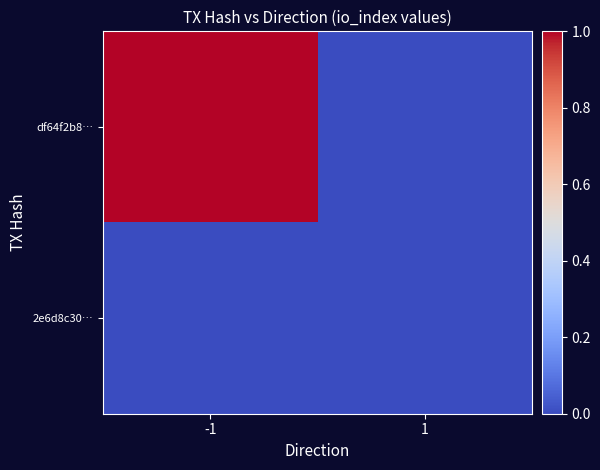

Which series has the widest spread of values?

df64f2b8…